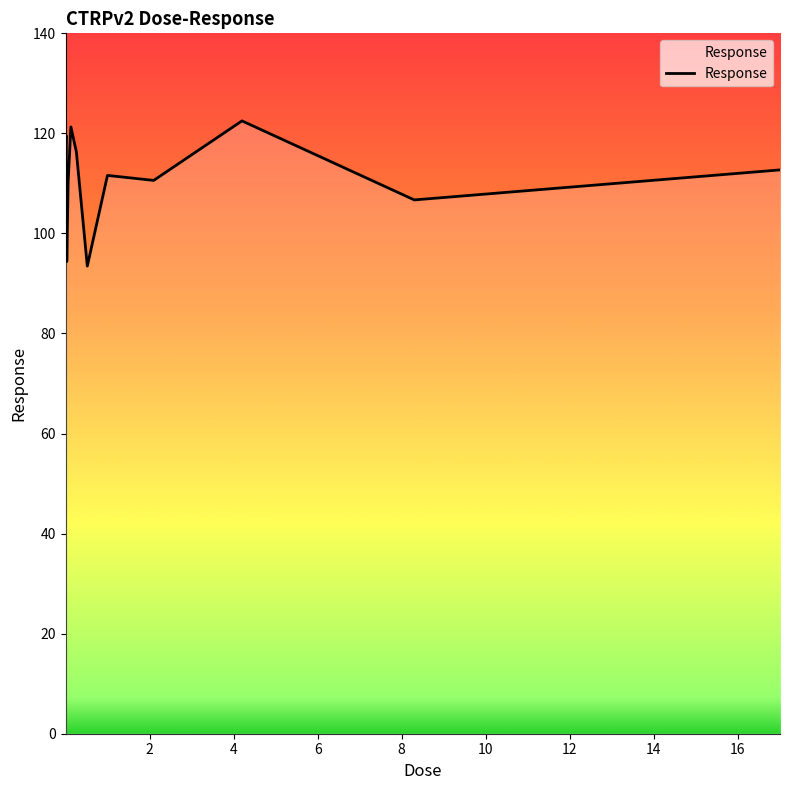

What is the greatest value displayed?

122.5